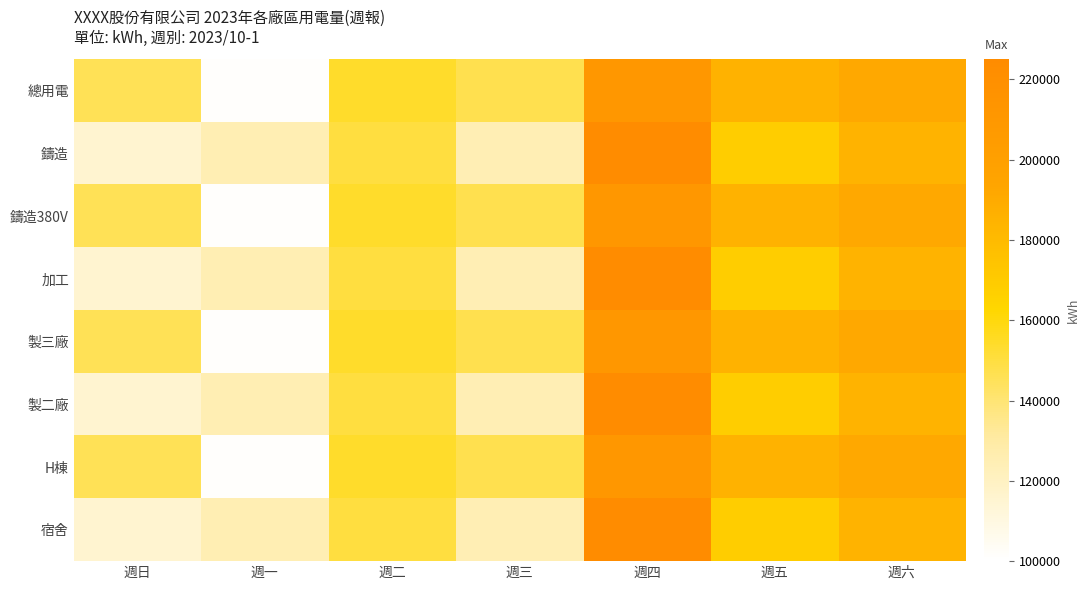

Reading left to right, list all the values displayed in this chart.

總用電: 週日=145560.6	週一=101351.5	週二=154144.3	週三=147259.8	週四=210479.7	週五=185358.1	週六=191718.5
鑄造: 週日=115521.0	週一=125315.0	週二=150055.3	週三=124544.0	週四=223541.0	週五=168240.0	週六=184541.0
鑄造380V: 週日=145560.6	週一=101351.5	週二=154144.3	週三=147259.8	週四=210479.7	週五=185358.1	週六=191718.5
加工: 週日=115521.0	週一=125315.0	週二=150055.3	週三=124544.0	週四=223541.0	週五=168240.0	週六=184541.0
製三廠: 週日=145560.6	週一=101351.5	週二=154144.3	週三=147259.8	週四=210479.7	週五=185358.1	週六=191718.5
製二廠: 週日=115521.0	週一=125315.0	週二=150055.3	週三=124544.0	週四=223541.0	週五=168240.0	週六=184541.0
H棟: 週日=145560.6	週一=101351.5	週二=154144.3	週三=147259.8	週四=210479.7	週五=185358.1	週六=191718.5
宿舍: 週日=115521.0	週一=125315.0	週二=150055.3	週三=124544.0	週四=223541.0	週五=168240.0	週六=184541.0